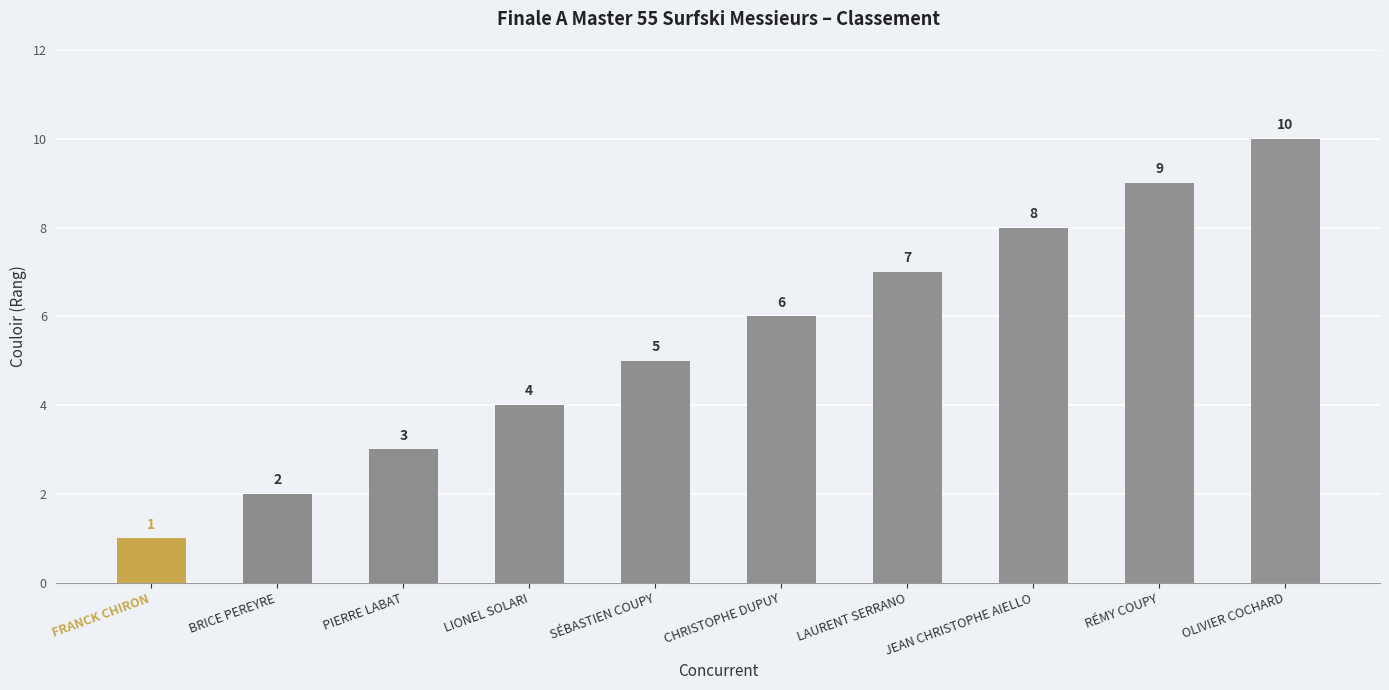

Reading left to right, transcribe all the data shown in this chart.

FRANCK CHIRON=1	BRICE PEREYRE=2	PIERRE LABAT=3	LIONEL SOLARI=4	SÉBASTIEN COUPY=5	CHRISTOPHE DUPUY=6	LAURENT SERRANO=7	JEAN CHRISTOPHE AIELLO=8	RÉMY COUPY=9	OLIVIER COCHARD=10